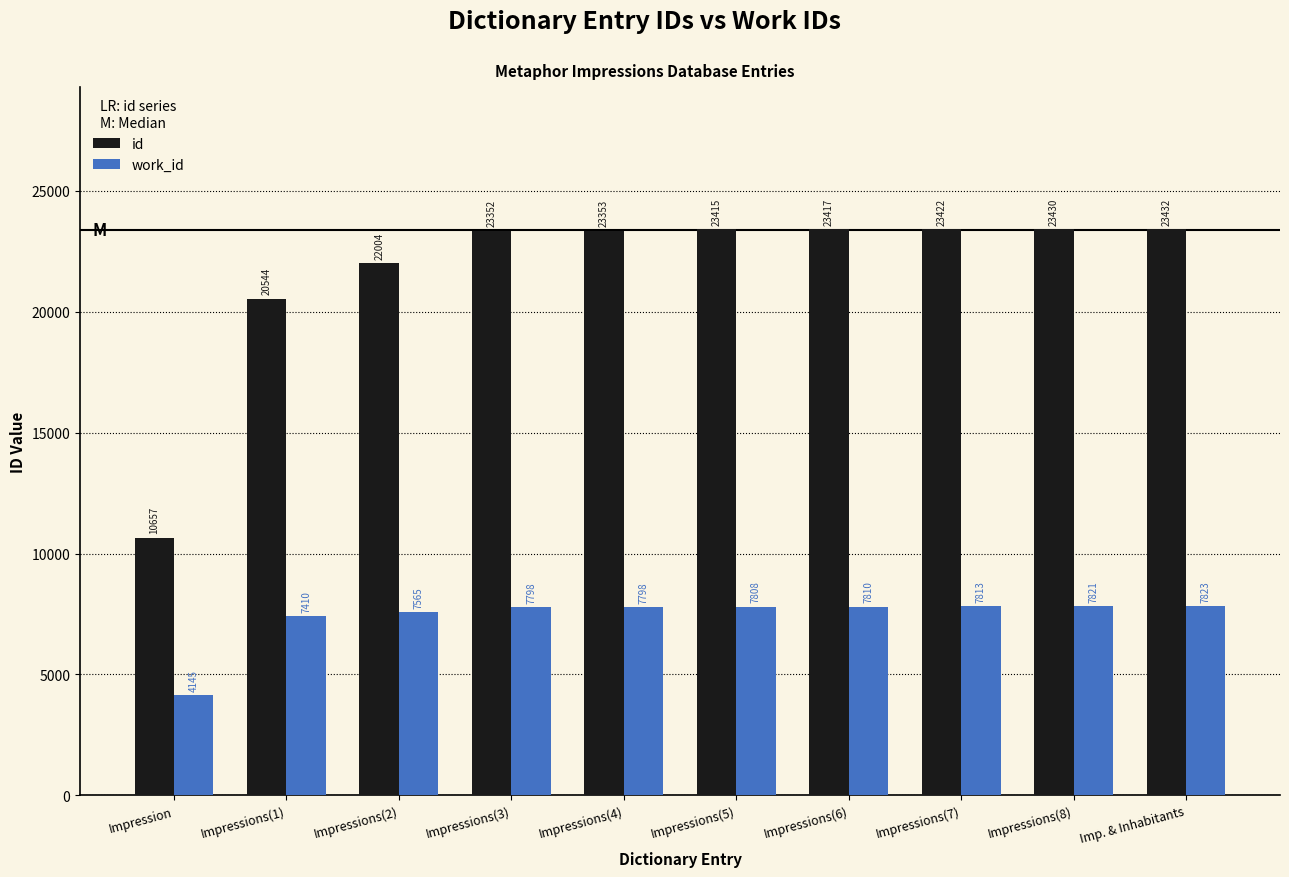

At how many categories does at least one series exceed 20349?

9